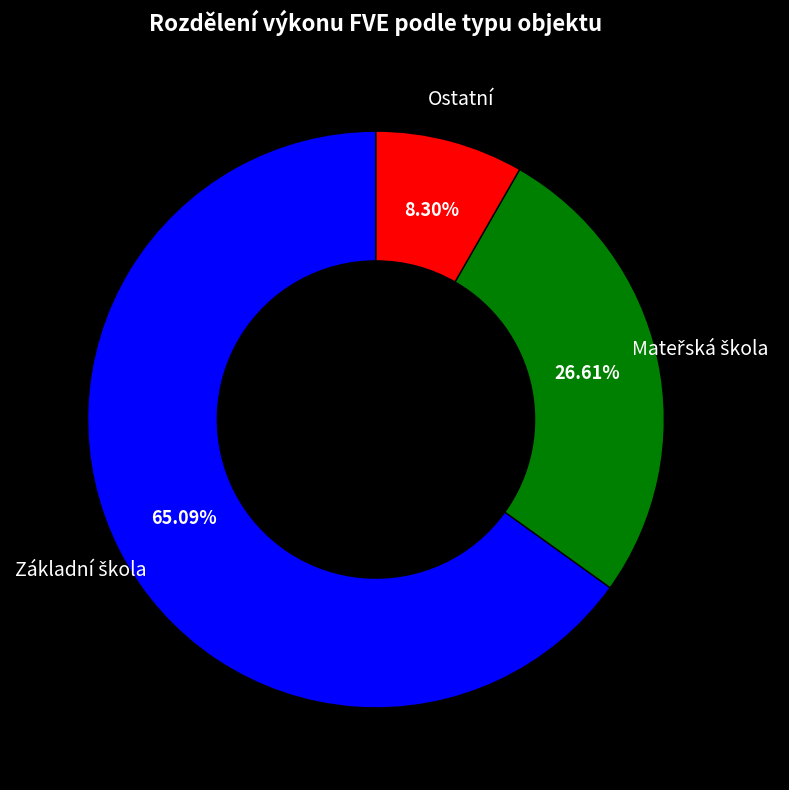

Is there any slice that represents more than half of the pie?

Yes